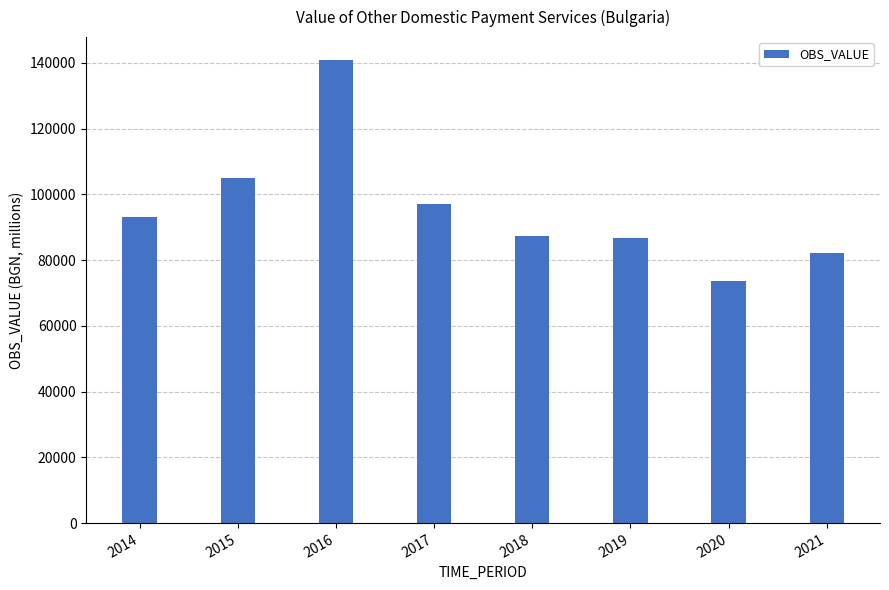

Reading left to right, extract all data points from this chart.

2014=93053.4	2015=104834.2	2016=140760.8	2017=97093.3	2018=87417.3	2019=86604.6	2020=73715.9	2021=82205.3